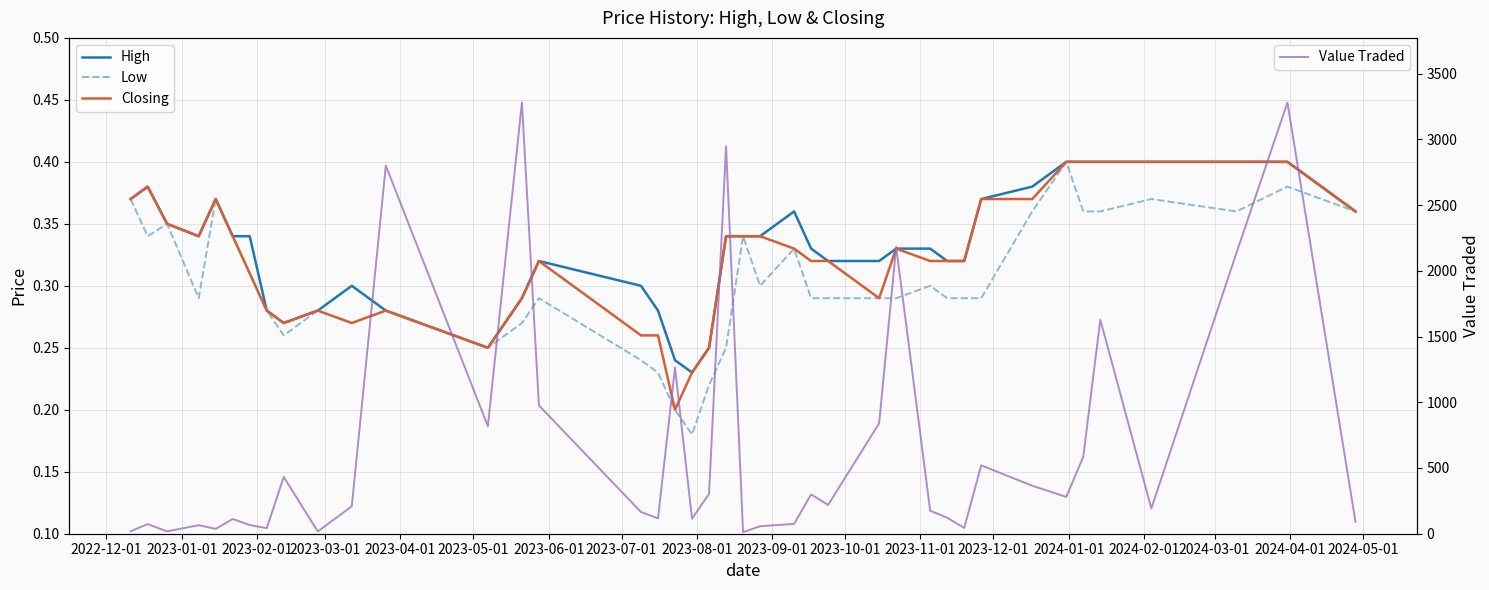

Is the value of Closing at 29 greater than the value of Low at 2023-11-01?

Yes